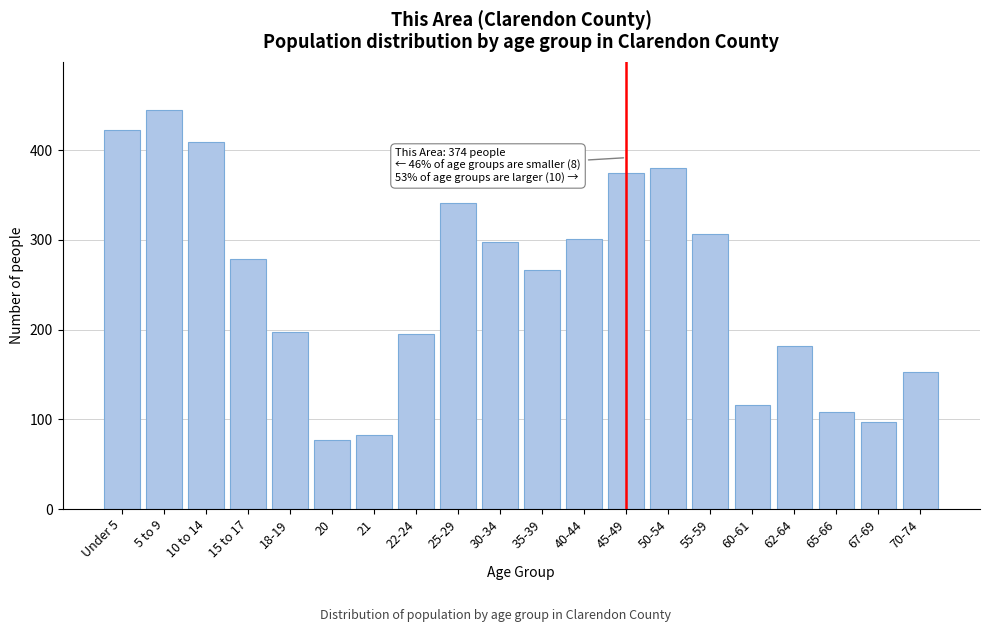

Reading left to right, list all the values displayed in this chart.

Under 5=422	5 to 9=445	10 to 14=409	15 to 17=279	18-19=197	20=77	21=83	22-24=195	25-29=341	30-34=298	35-39=266	40-44=301	45-49=374	50-54=380	55-59=306	60-61=116	62-64=182	65-66=108	67-69=97	70-74=153